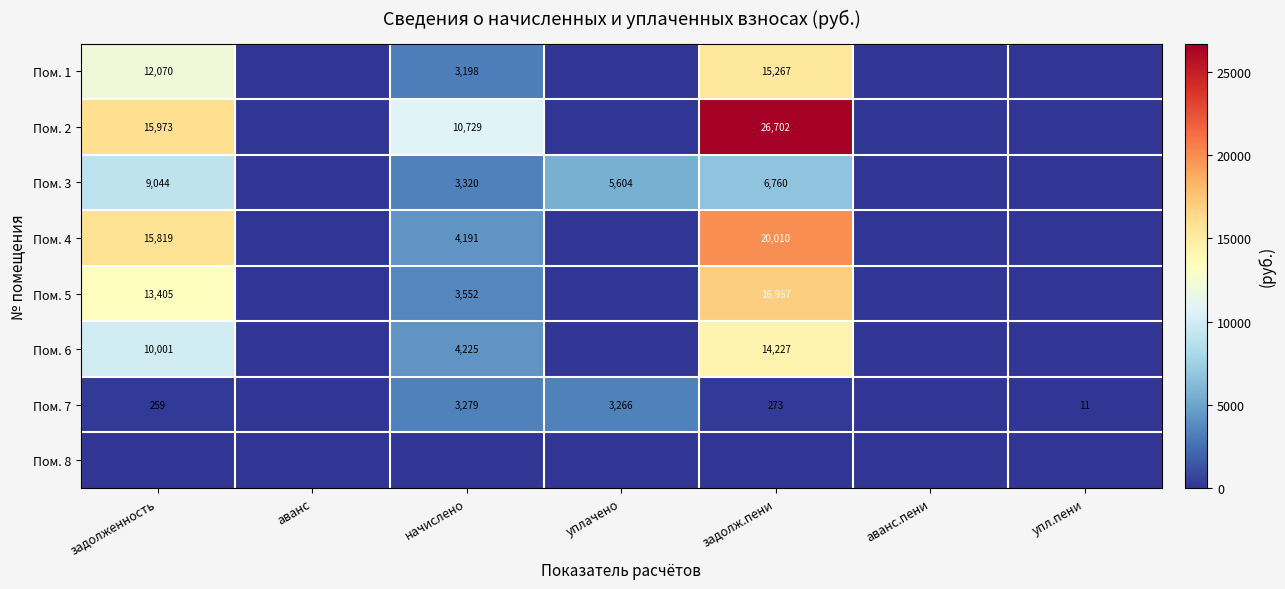

Is it true that Пом. 6 equals 1703 at начислено?

False